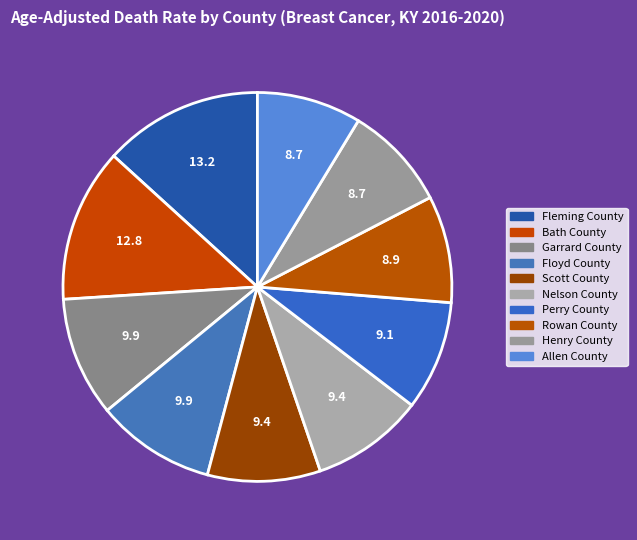

Rank the categories by value from highest to lowest.

Fleming County, Bath County, Garrard County, Floyd County, Scott County, Nelson County, Perry County, Rowan County, Henry County, Allen County